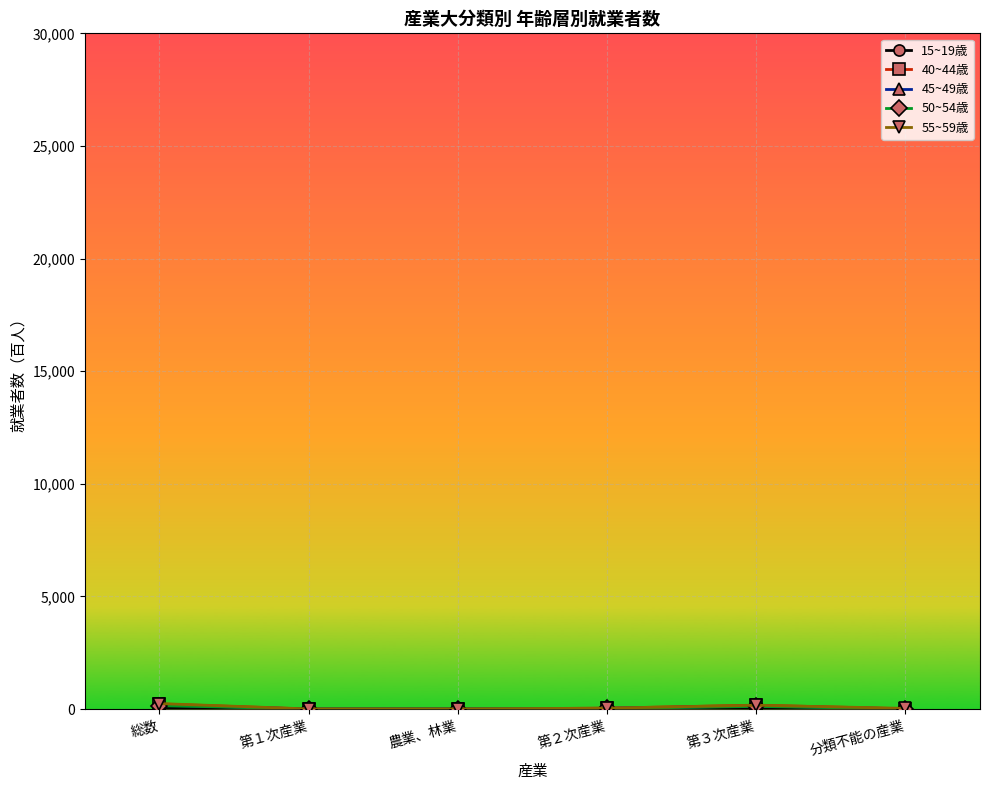

Between 第１次産業 and 総数, which is larger?

総数